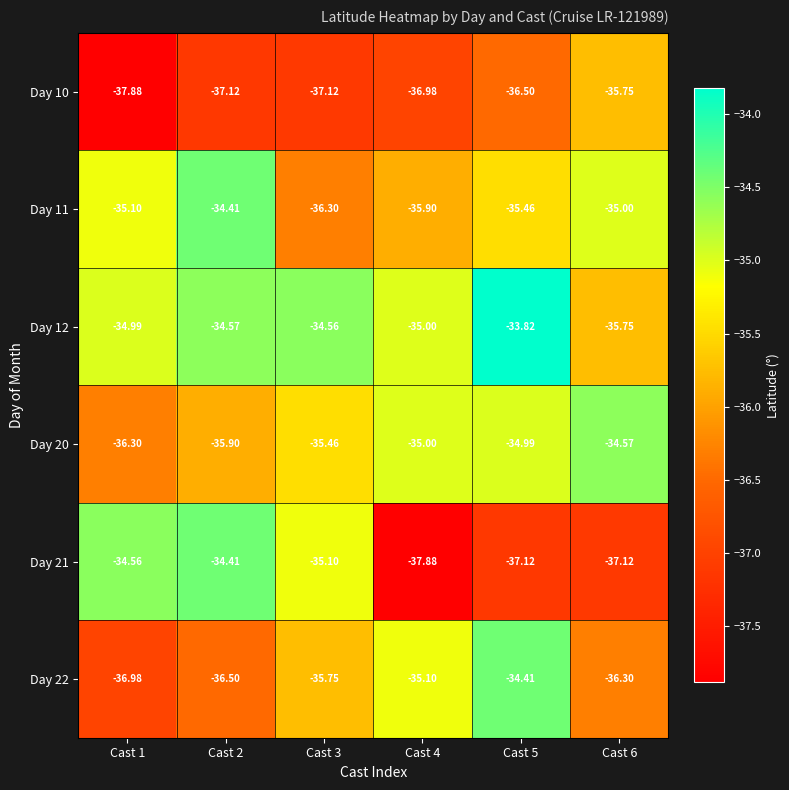

Is the value of Day 21 at Cast 2 greater than the value of Day 10 at Cast 2?

Yes